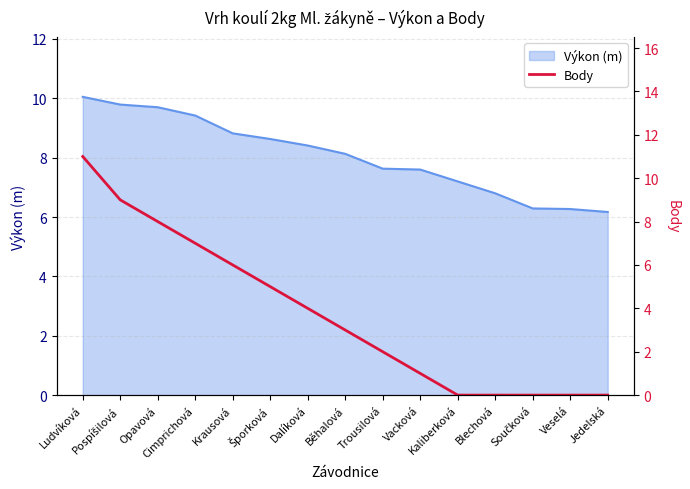

Which category has the highest value across all series?

Ludvíková